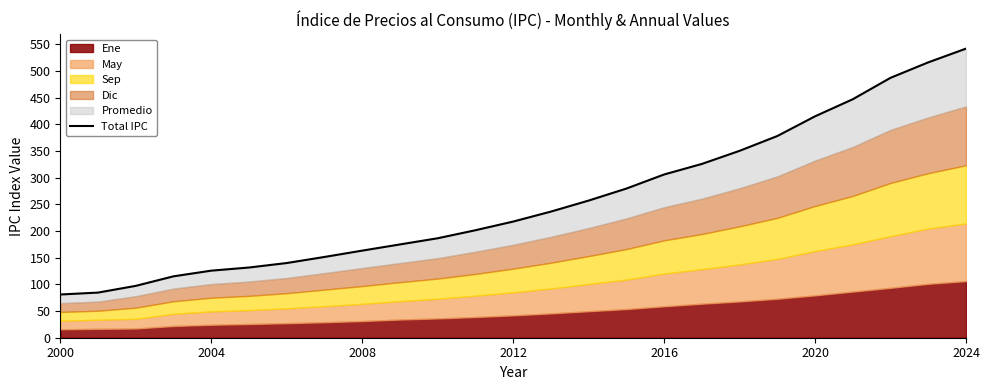

Reading left to right, what are all the values shown in this chart?

81.0	84.6	97.2	115.1	125.7	131.6	140.0	151.4	163.2	174.8	186.4	201.5	217.7	236.4	257.1	279.5	306.0	325.7	350.3	378.0	415.0	447.0	487.2	516.1	541.9